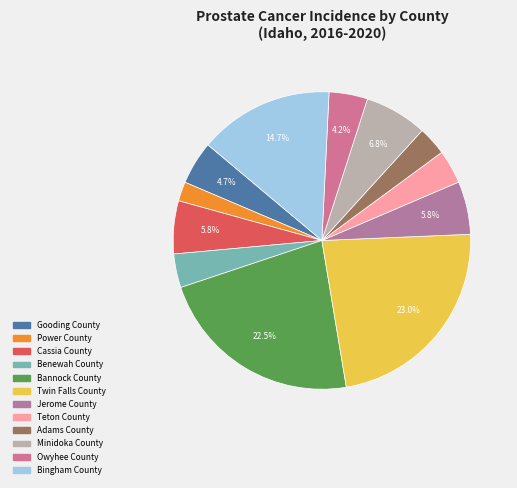

The Cassia County slice represents 16% of the pie. True or false?

False